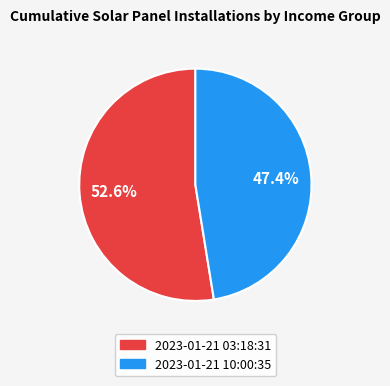

What is the majority slice?

2023-01-21 03:18:31